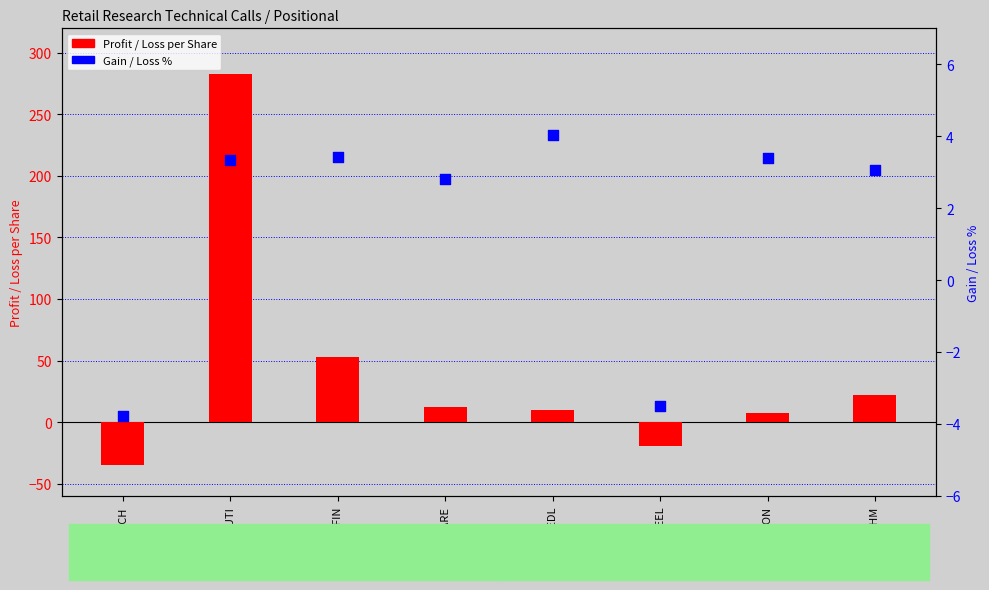

What are all the series names shown in the legend?

Profit / Loss per Share, Gain / Loss %